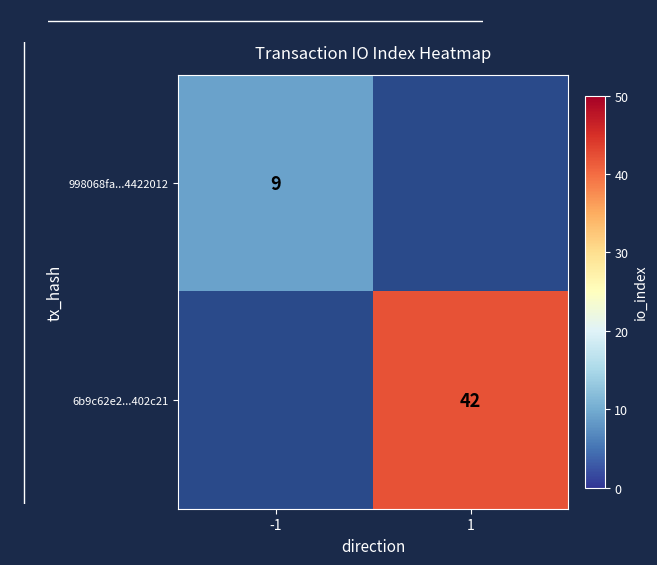

The value of 6b9c62e2...402c21 at 1 is 71. True or false?

False